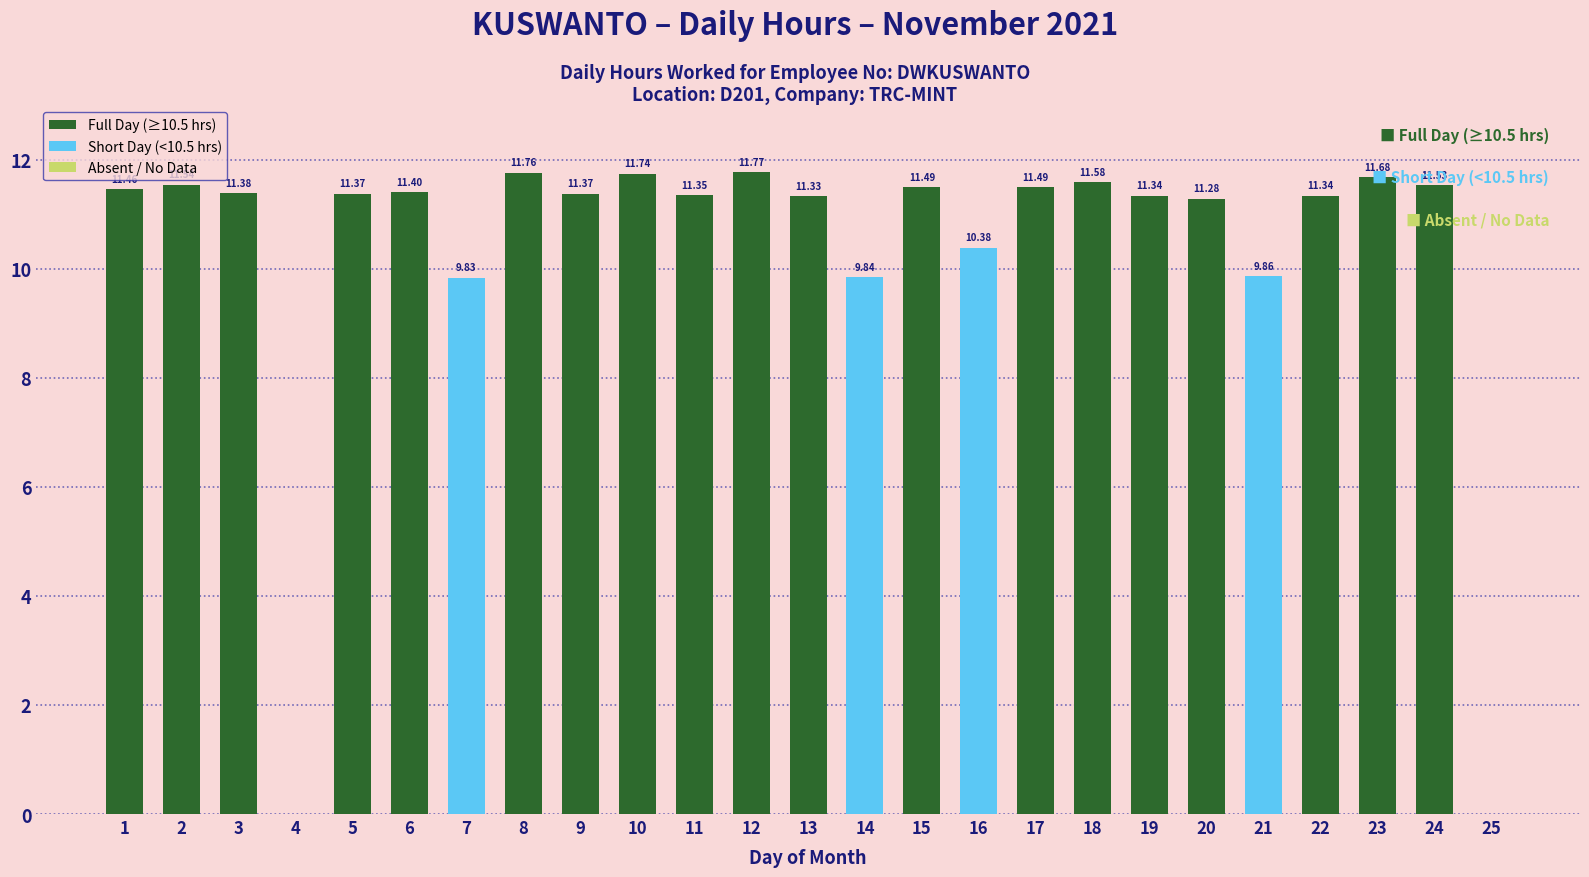

True or false: the data shows 9.9 at 21.

True